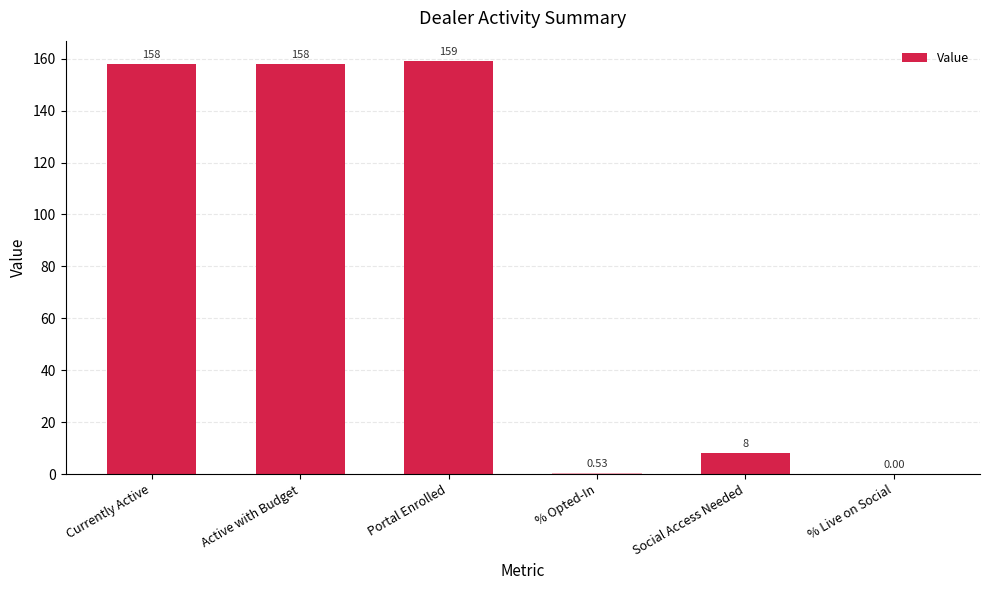

Which category has the highest value across all series?

Portal Enrolled